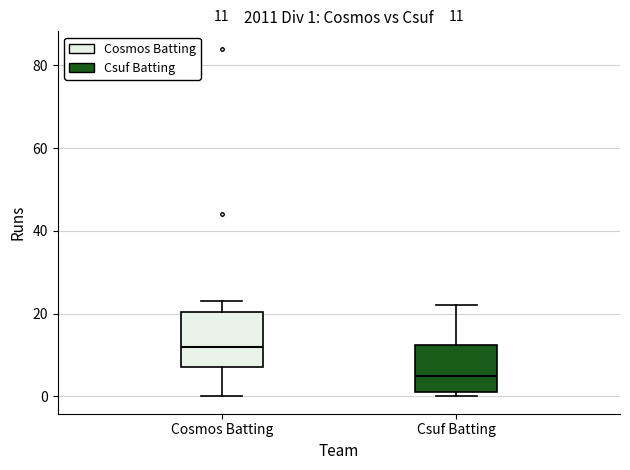

Which box's median line is the highest?

Cosmos Batting